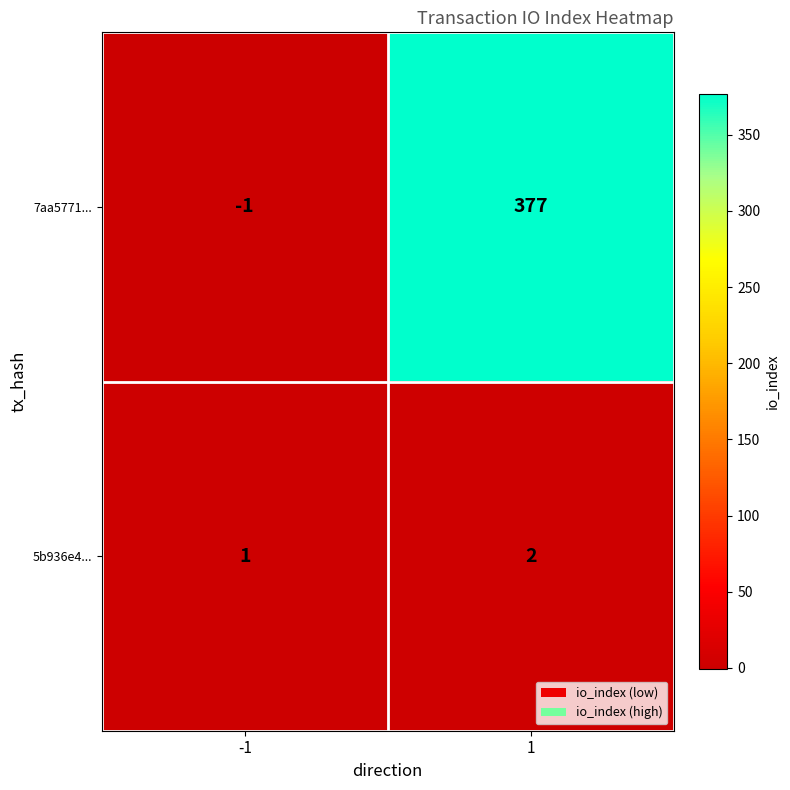

What is the average value of the 7aa5771... series?

188